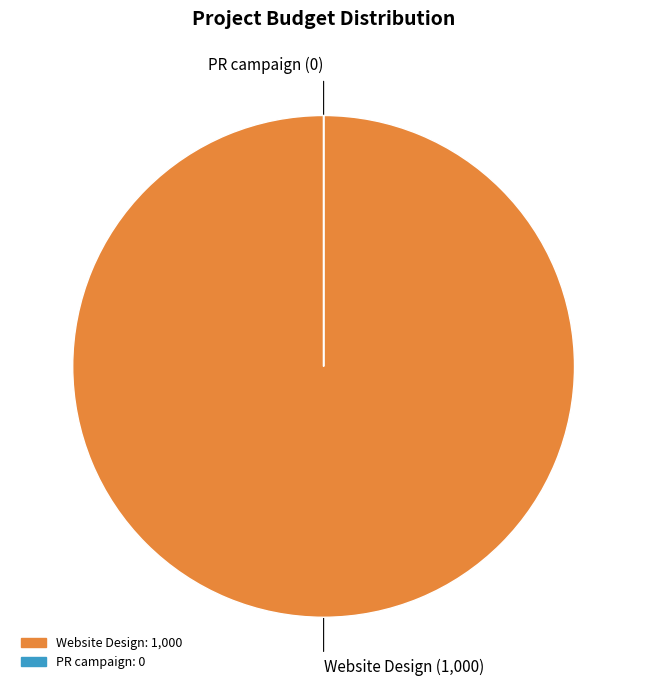

Is it true that Website Design is 100% of the pie?

True